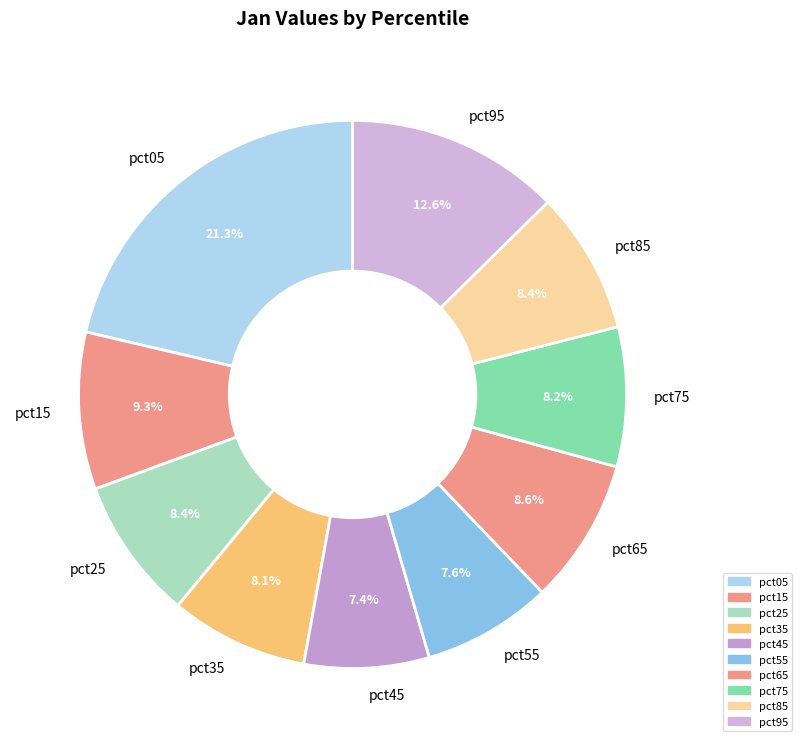

Is there any slice that represents more than half of the pie?

No